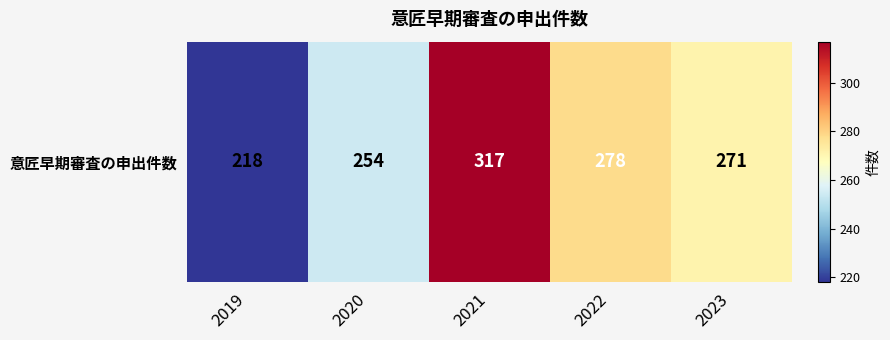

Reading left to right, extract all data points from this chart.

218	254	317	278	271